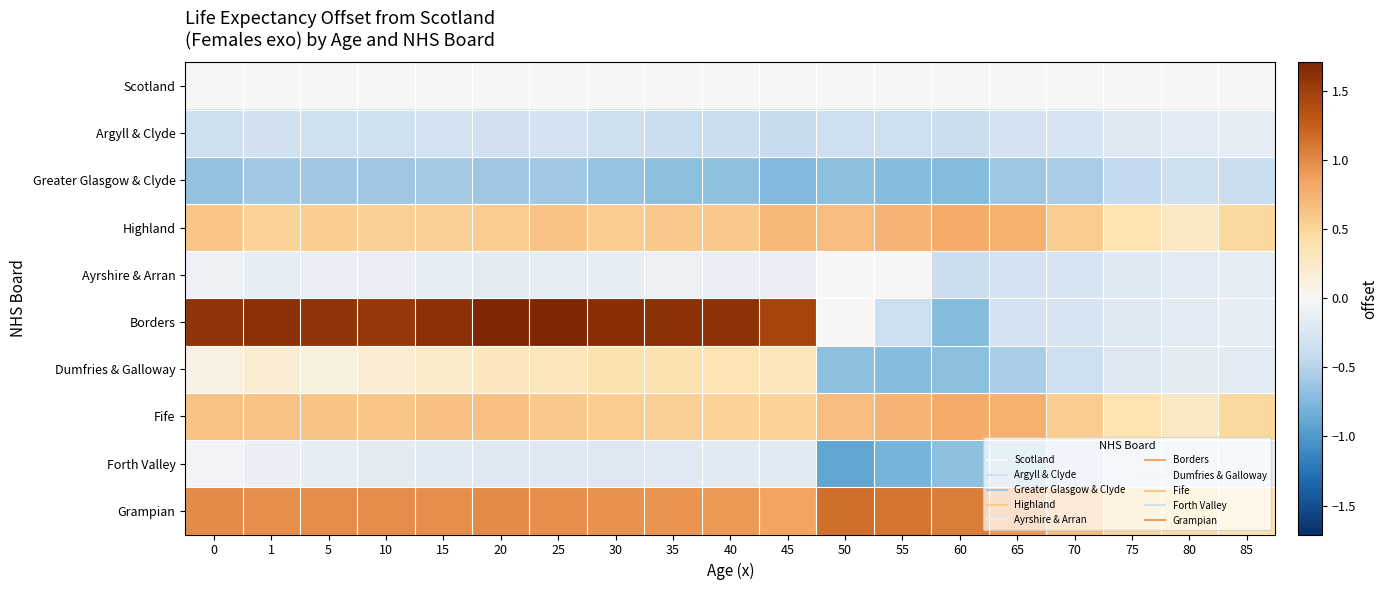

At 80, list the series in order from largest to smallest.

Grampian, Highland, Fife, Scotland, Dumfries & Galloway, Forth Valley, Argyll & Clyde, Ayrshire & Arran, Borders, Greater Glasgow & Clyde